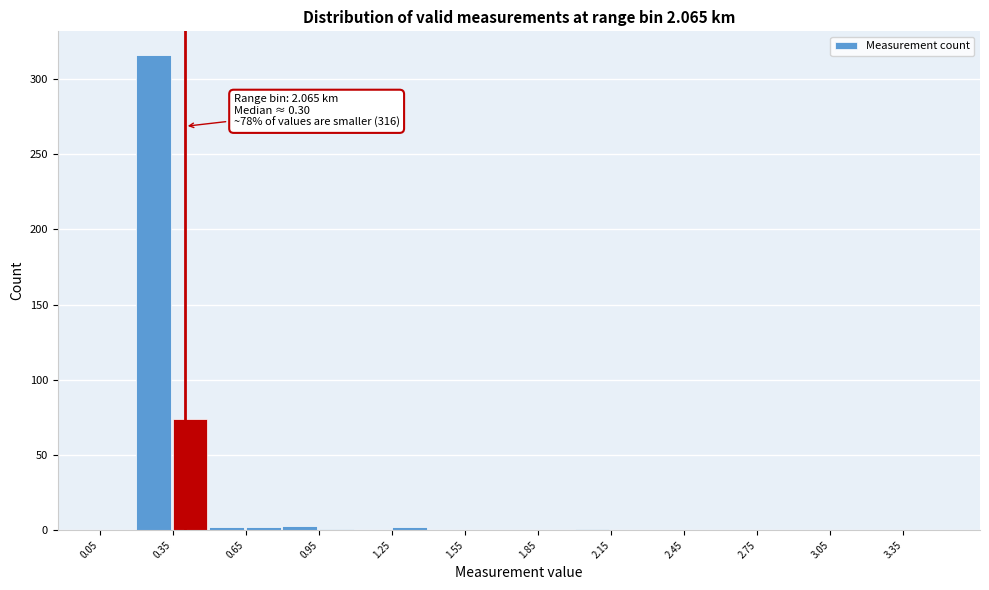

Read against the x-axis, roughly where is the centre of the tallest bar?

0.25